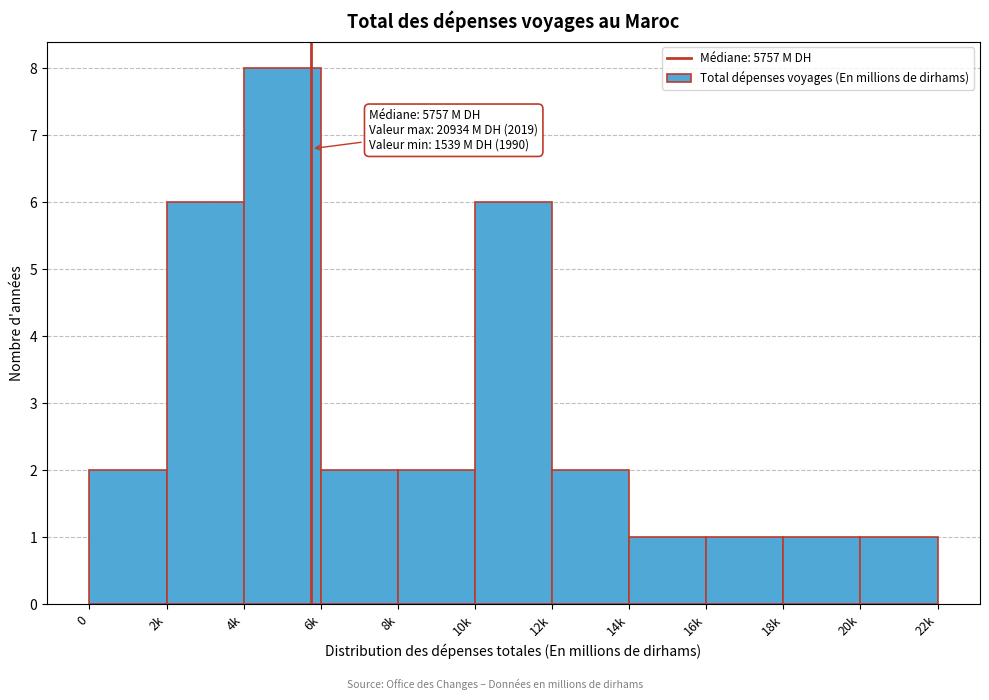

Reading left to right, extract all data points from this chart.

2	6	8	2	2	6	2	1	1	1	1